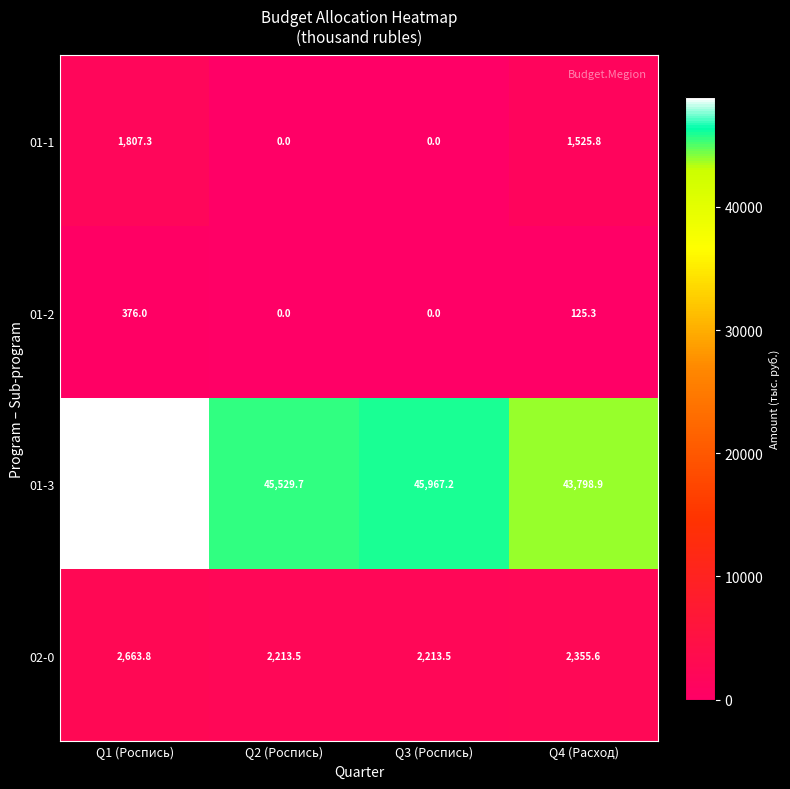

Which series has the largest range (max minus min)?

01-3